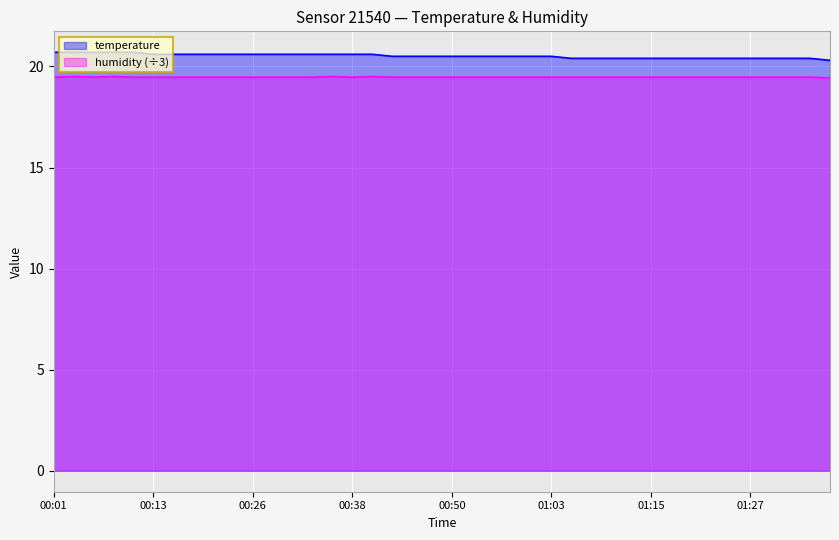

Which category has the lowest value across all series?

01:37